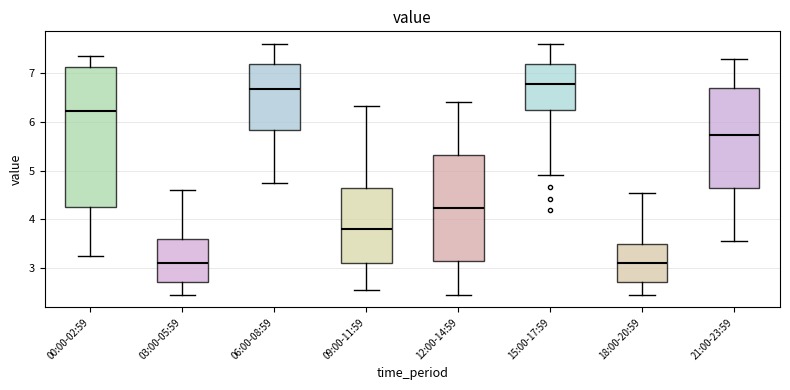

Reading left to right, read every box against the y-axis: the position of its median line, the range the box covers, and the ends of its whiskers. The values are not printed on the chart, so give them approximately, as read against the axis.

00:00-02:59: median 6.2, box 4.3 to 7.1, whiskers 3.3 to 7.4
03:00-05:59: median 3.1, box 2.7 to 3.6, whiskers 2.5 to 4.6
06:00-08:59: median 6.7, box 5.8 to 7.2, whiskers 4.8 to 7.6
09:00-11:59: median 3.8, box 3.1 to 4.6, whiskers 2.6 to 6.3
12:00-14:59: median 4.2, box 3.1 to 5.3, whiskers 2.5 to 6.4
15:00-17:59: median 6.8, box 6.3 to 7.2, whiskers 4.9 to 7.6
18:00-20:59: median 3.1, box 2.7 to 3.5, whiskers 2.5 to 4.6
21:00-23:59: median 5.7, box 4.6 to 6.7, whiskers 3.6 to 7.3